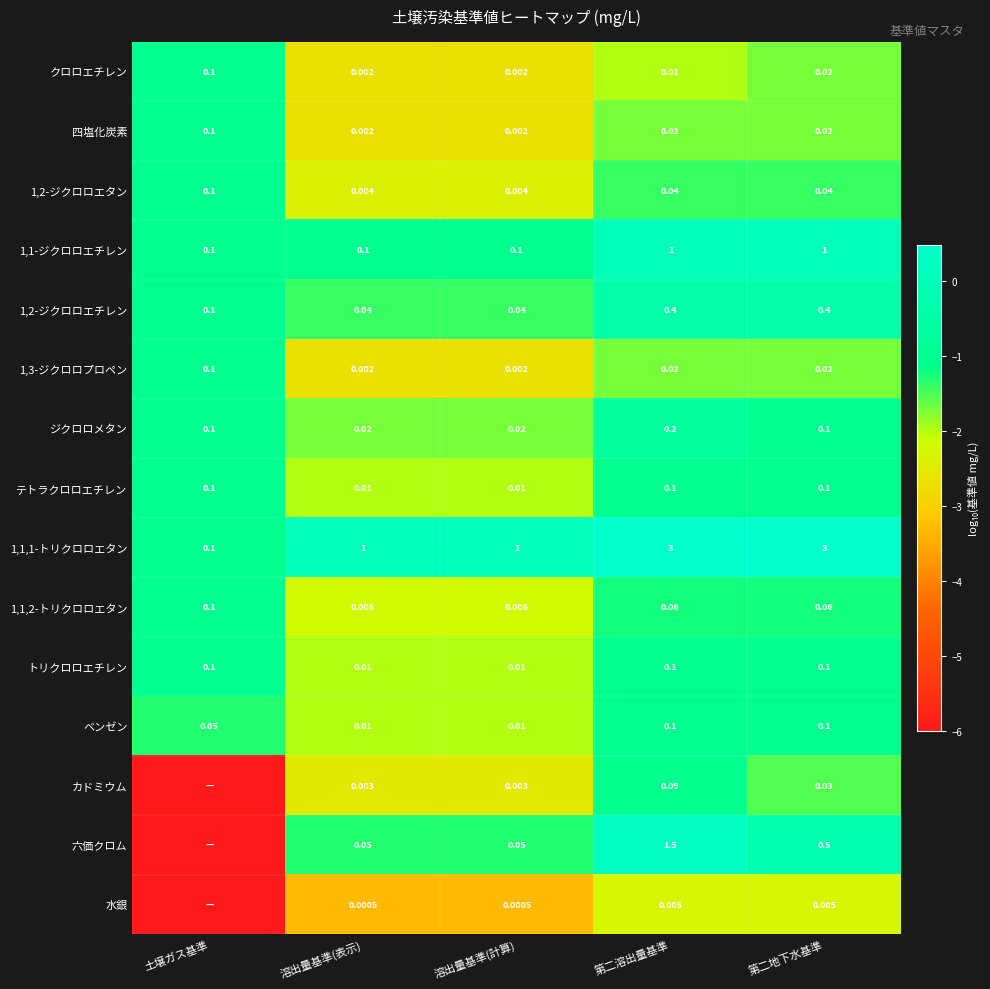

Which series changed the most between 第二溶出量基準 and 第二地下水基準?

六価クロム